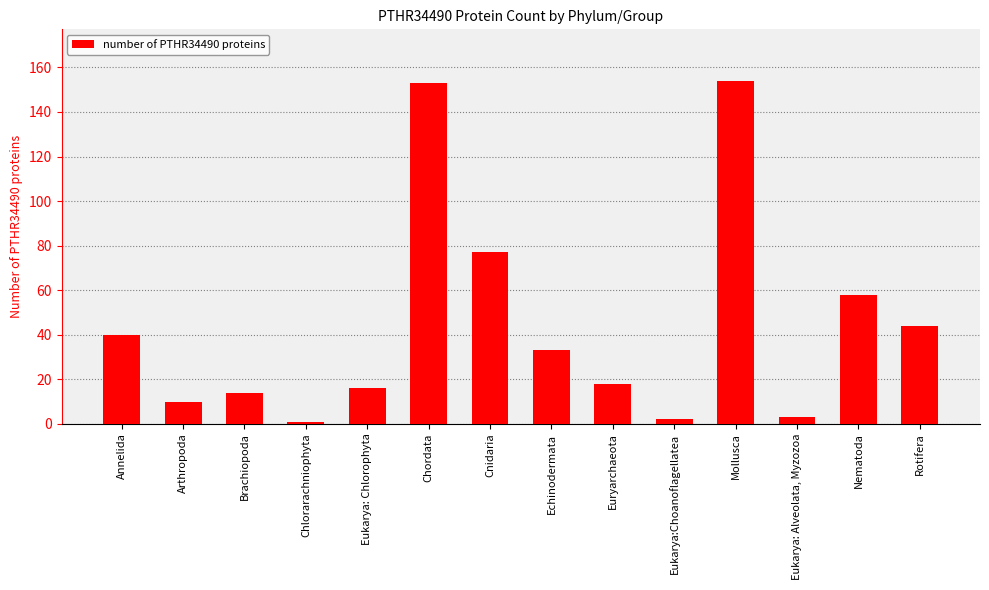

What position from the left is Euryarchaeota?

9